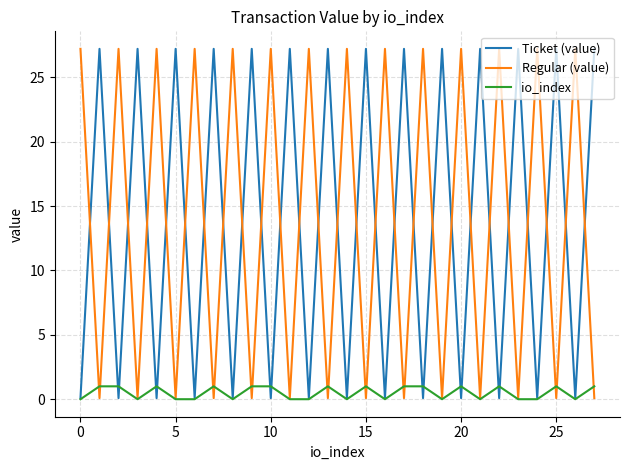

After their last crossing, which series has the higher values: Regular (value) or Ticket (value)?

Ticket (value)